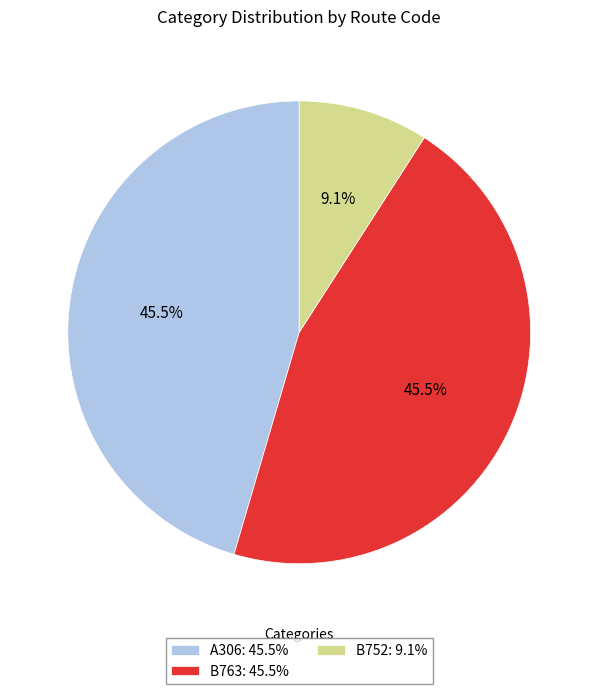

What is the ratio of the value at B763: 45.5% to the value at A306: 45.5%?

1.0